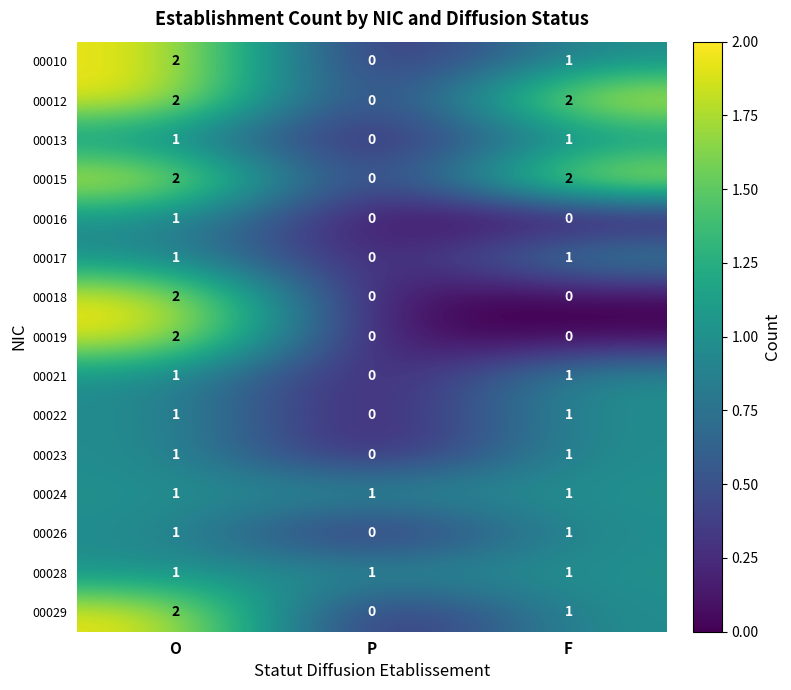

Which category has the lowest value in the 00021 series?

P